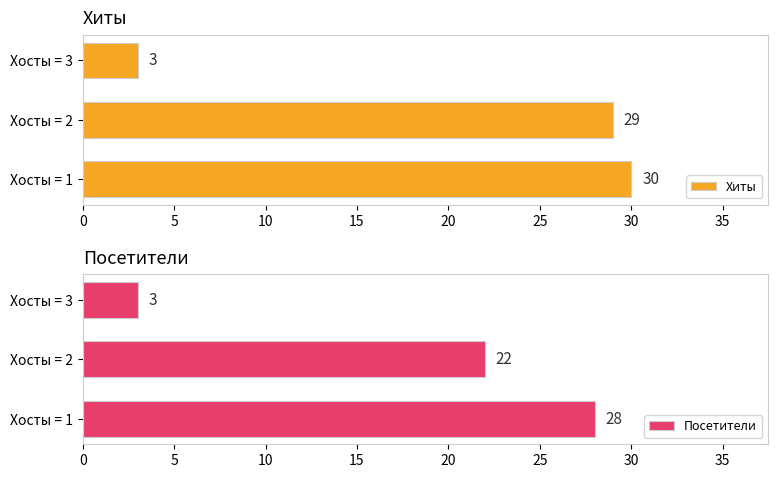

Which series has the largest total across all categories?

Хиты